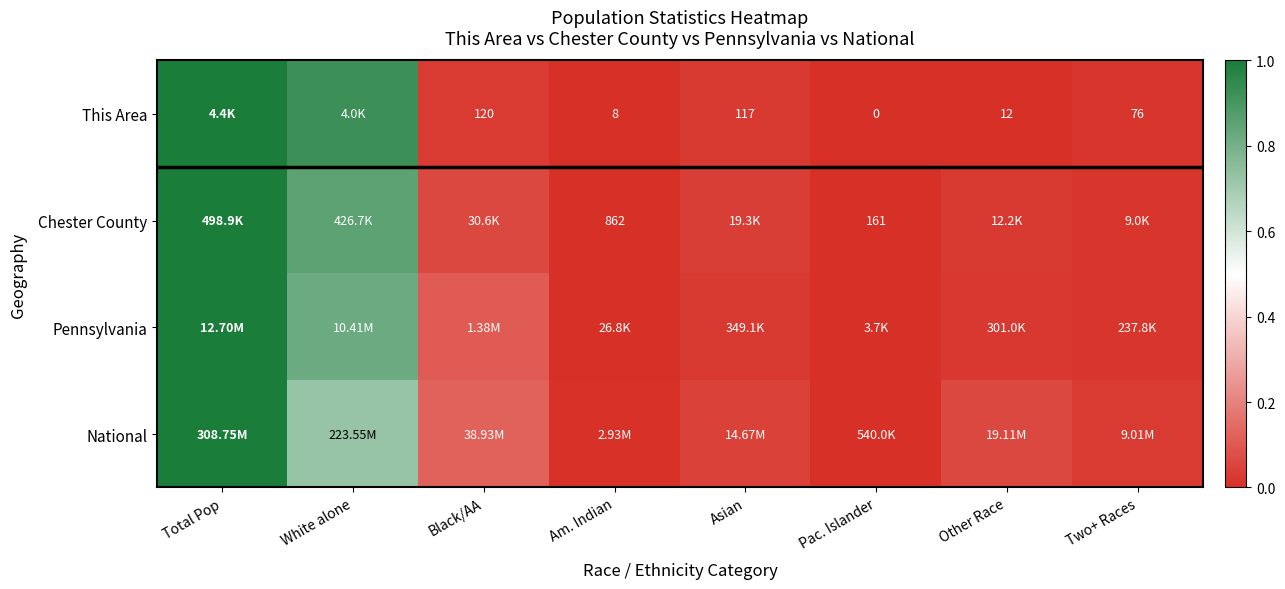

At which label is National closest to 0?

Pac. Islander